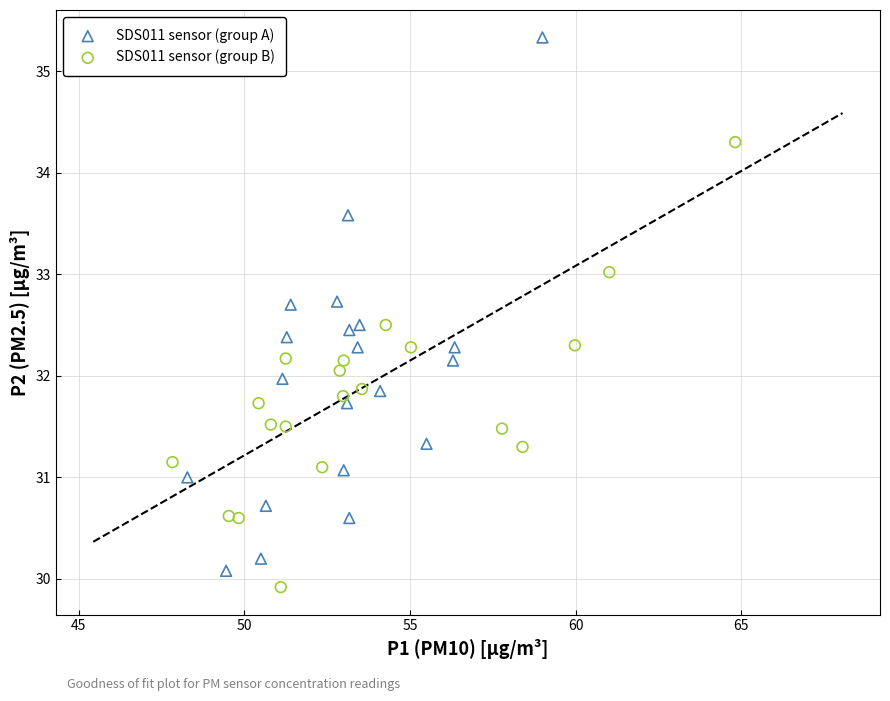

Which series has the largest Y range (max minus min)?

SDS011 sensor (group A)